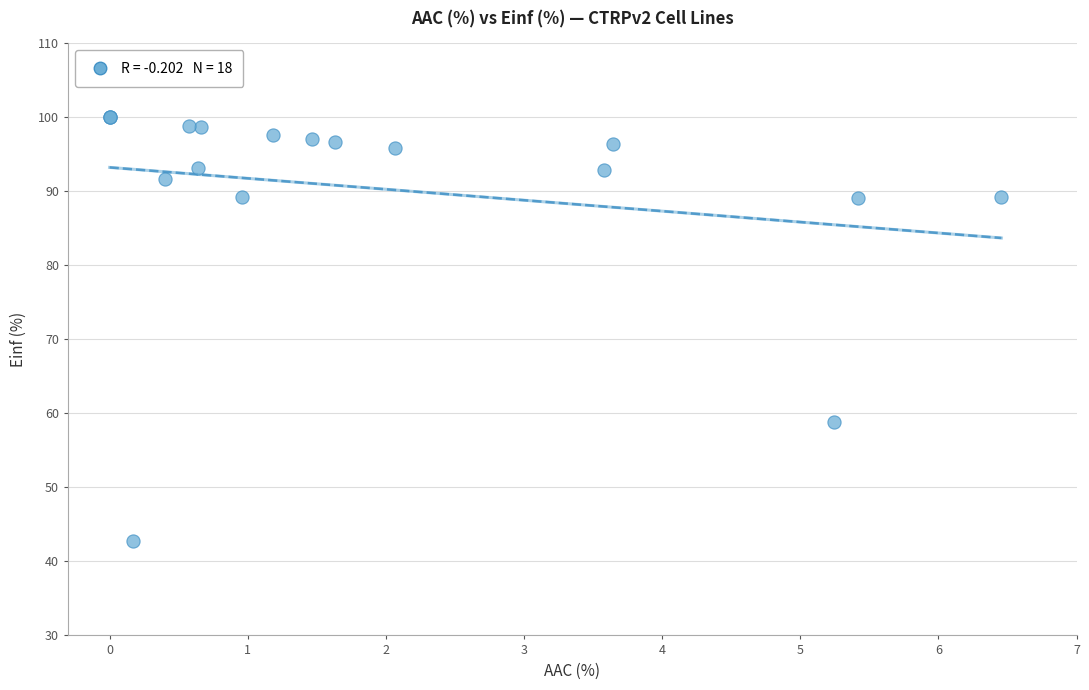

What Y value in the scatter plot is closest to 71?

58.8